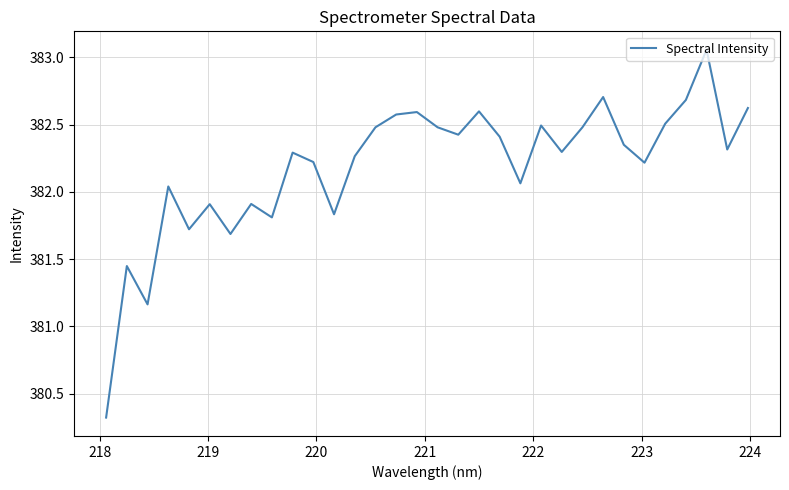

What is the minimum value shown in the chart?

380.3